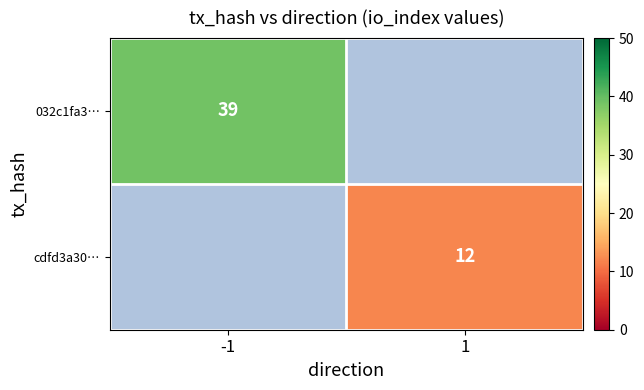

The 032c1fa3… series shows 13 at -1. True or false?

False